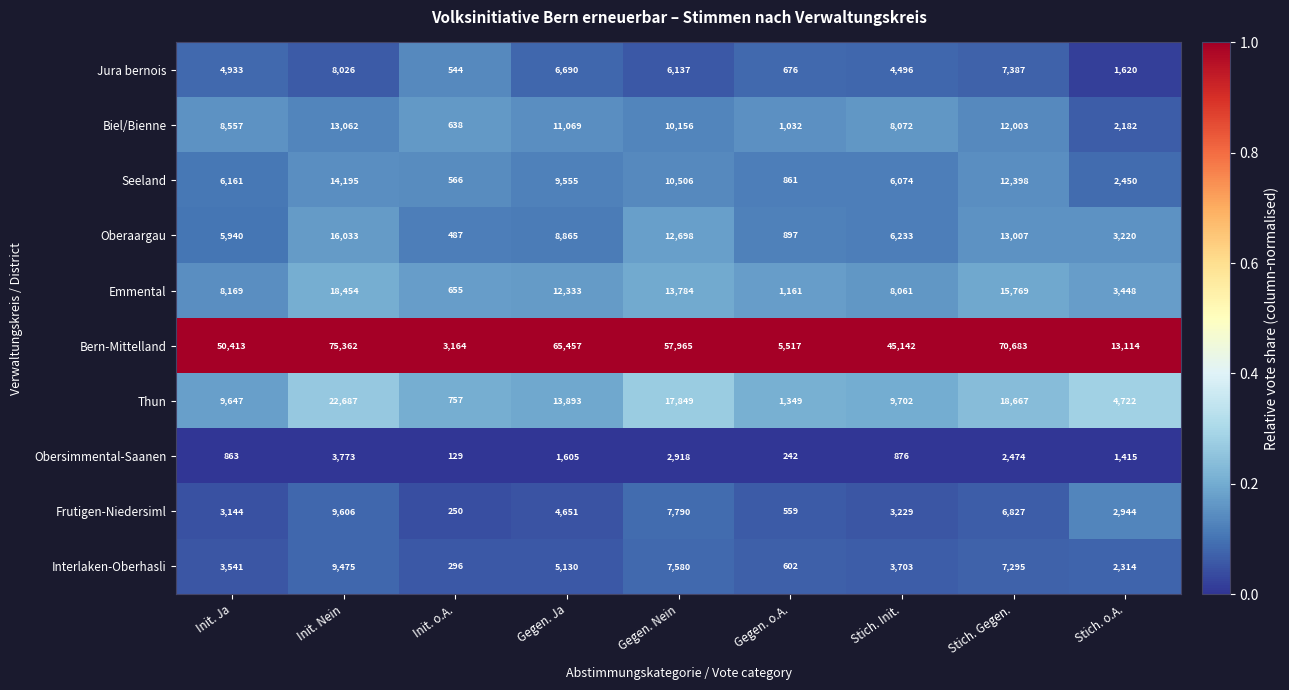

Which label corresponds to the smallest value in the chart?

Init. o.A.